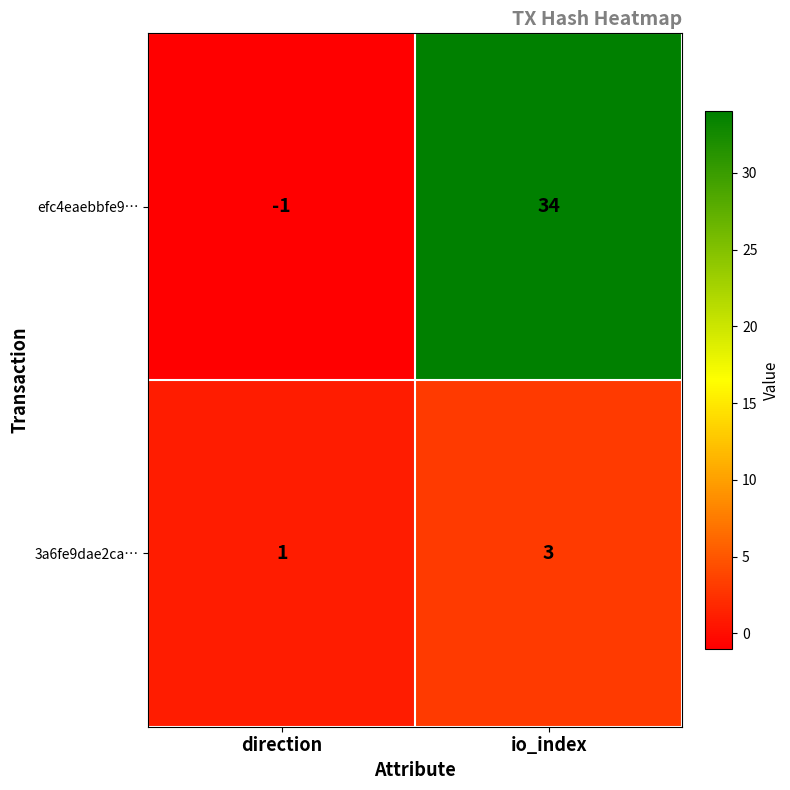

Which series changed the most between direction and io_index?

efc4eaebbfe9…